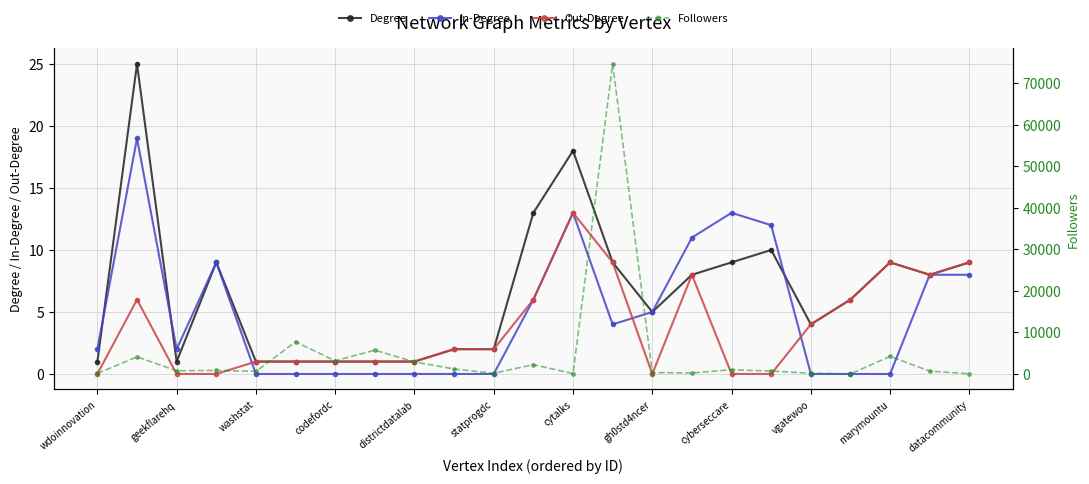

How many lines are shown in the chart?

4